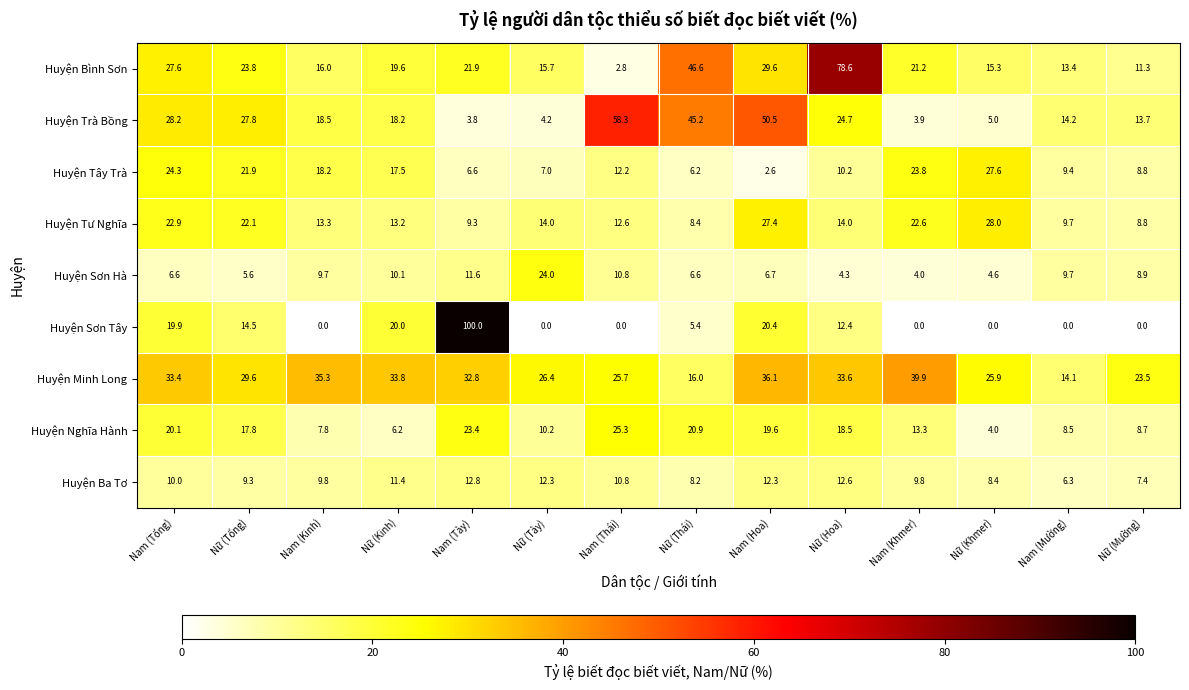

At Nữ (Hoa), list the series in order from smallest to largest.

Huyện Sơn Hà, Huyện Tây Trà, Huyện Sơn Tây, Huyện Ba Tơ, Huyện Tư Nghĩa, Huyện Nghĩa Hành, Huyện Trà Bồng, Huyện Minh Long, Huyện Bình Sơn